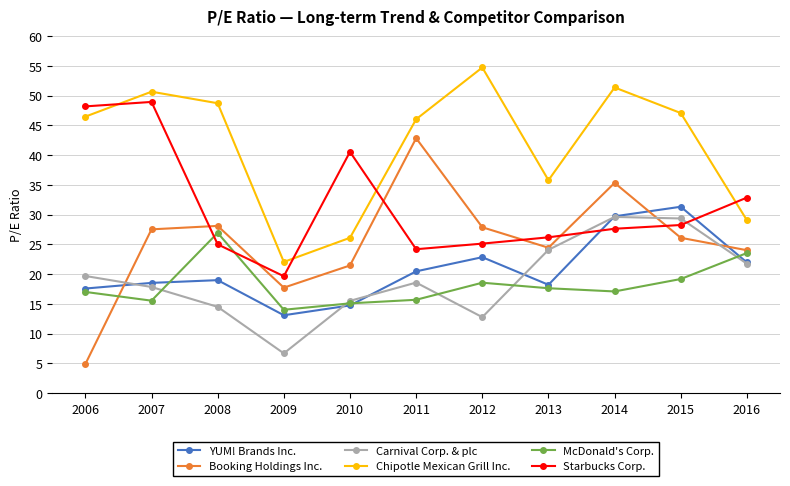

At which category is the sum across all series the highest?

2014